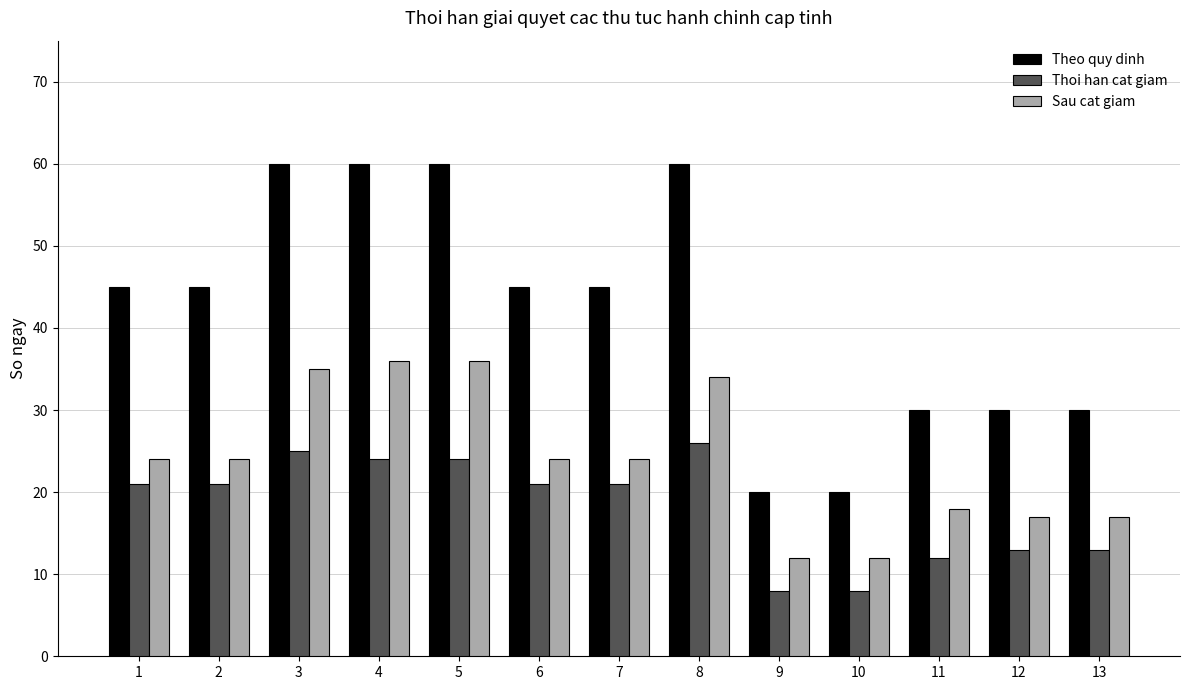

What is the spread (max minus min) of values at 1?

24